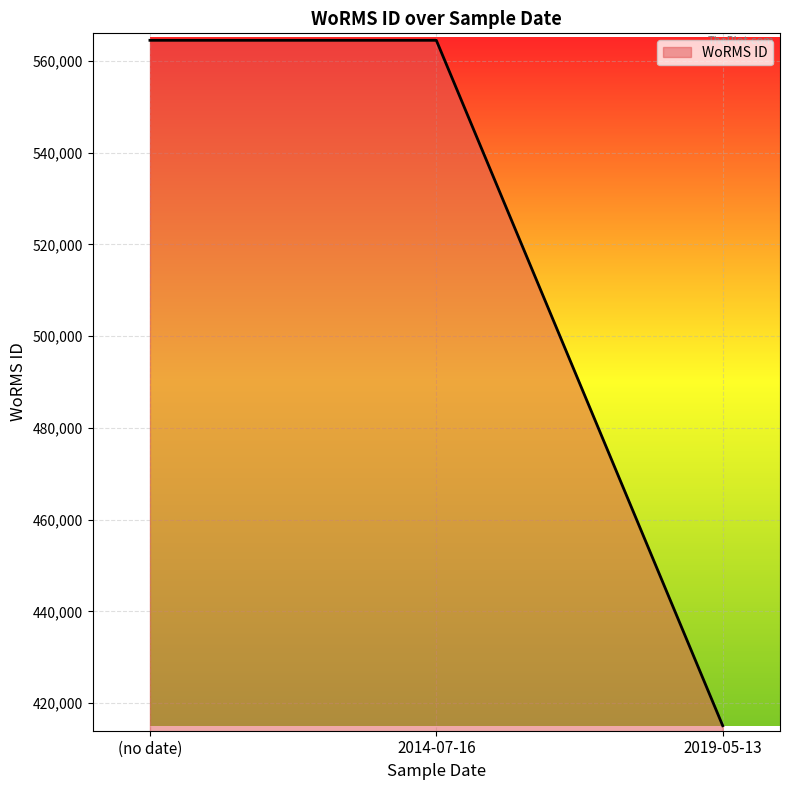

Is it true that the value at 2019-05-13 is 415091?

True